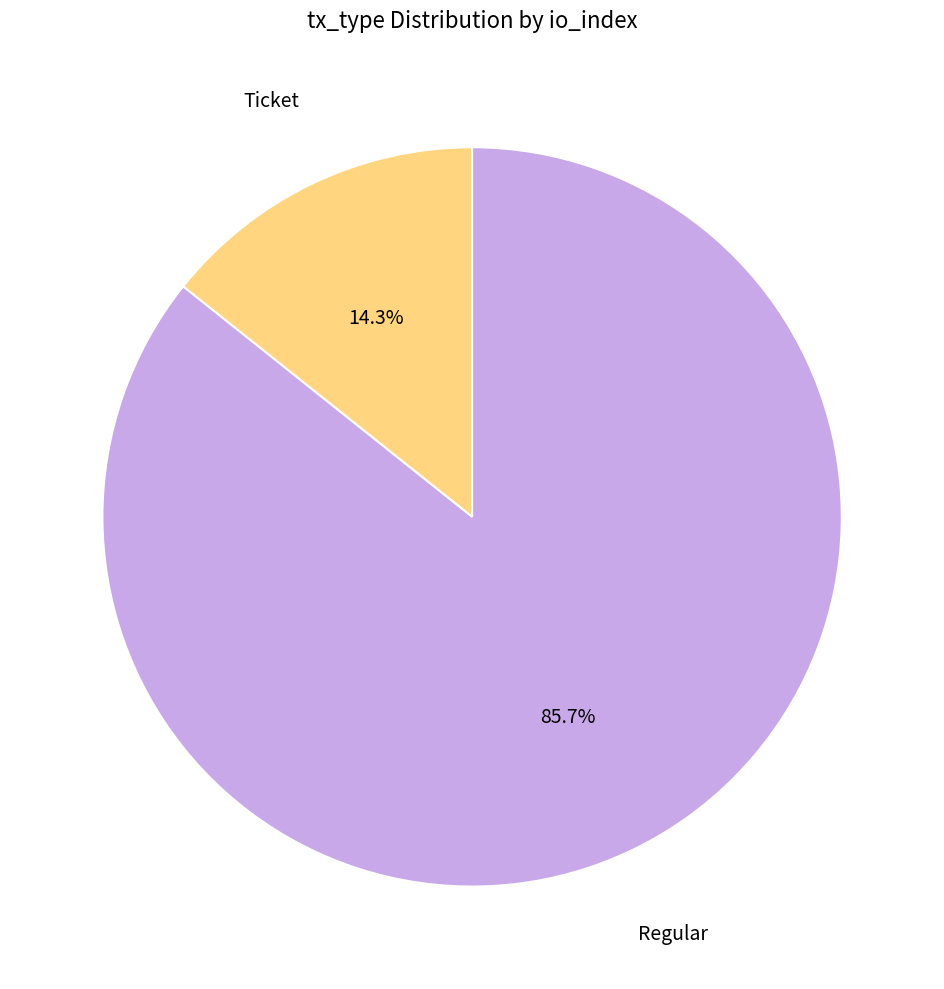

Does any single category account for the majority?

Yes